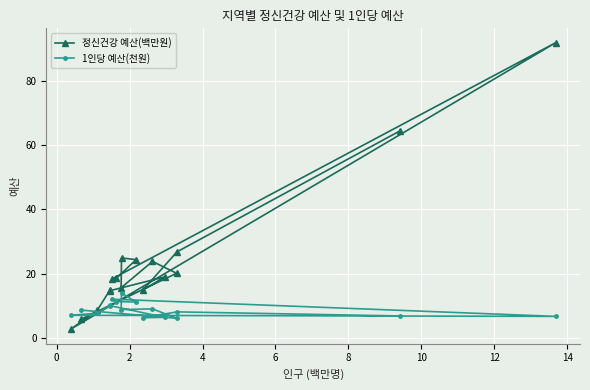

Which series has the largest range (max minus min)?

정신건강 예산(백만원)